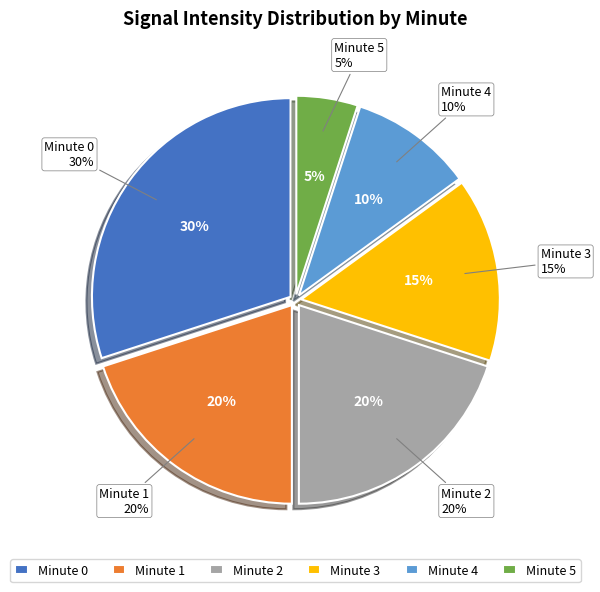

Is it true that minute 3 is 15% of the pie?

True